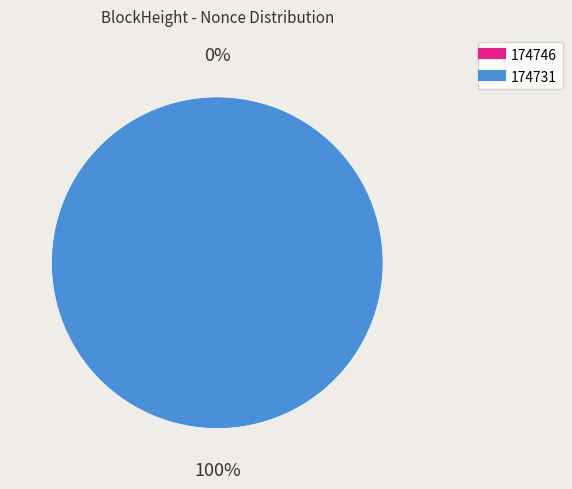

How many slices are in this pie chart?

2